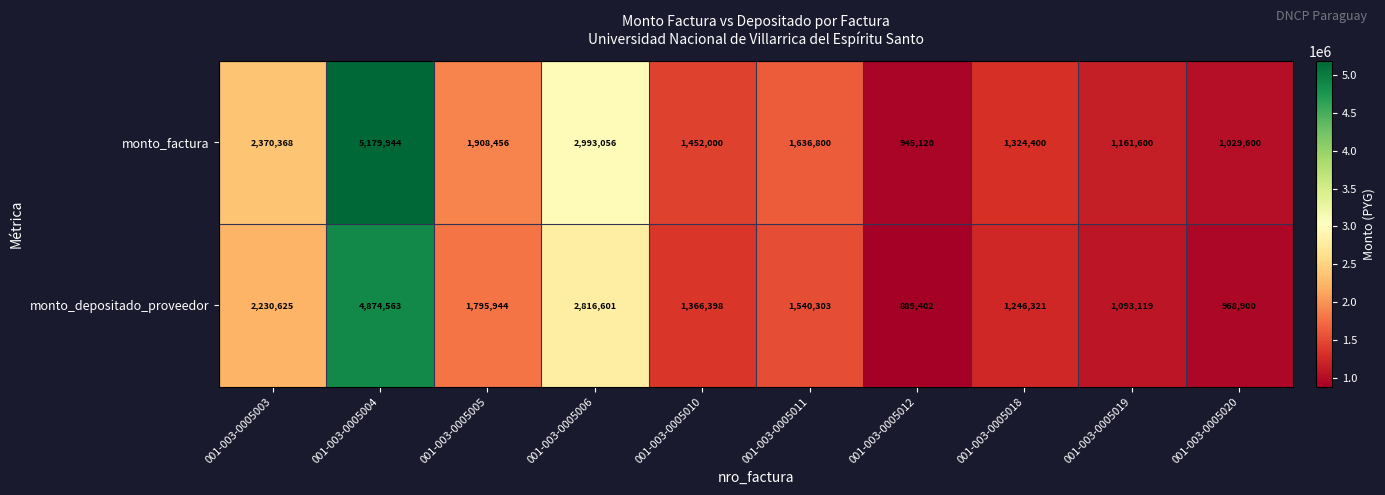

Which series has the largest total across all categories?

monto_factura